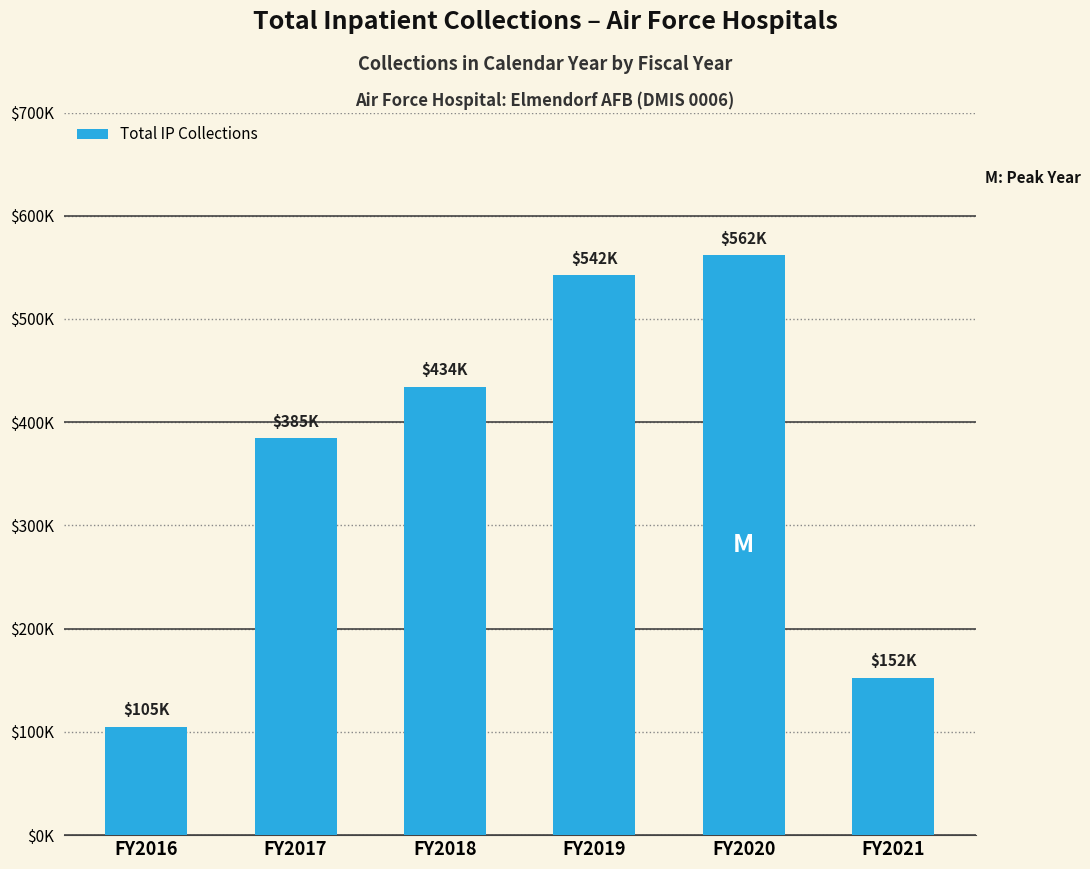

Between FY2016 and FY2019, which is larger?

FY2019